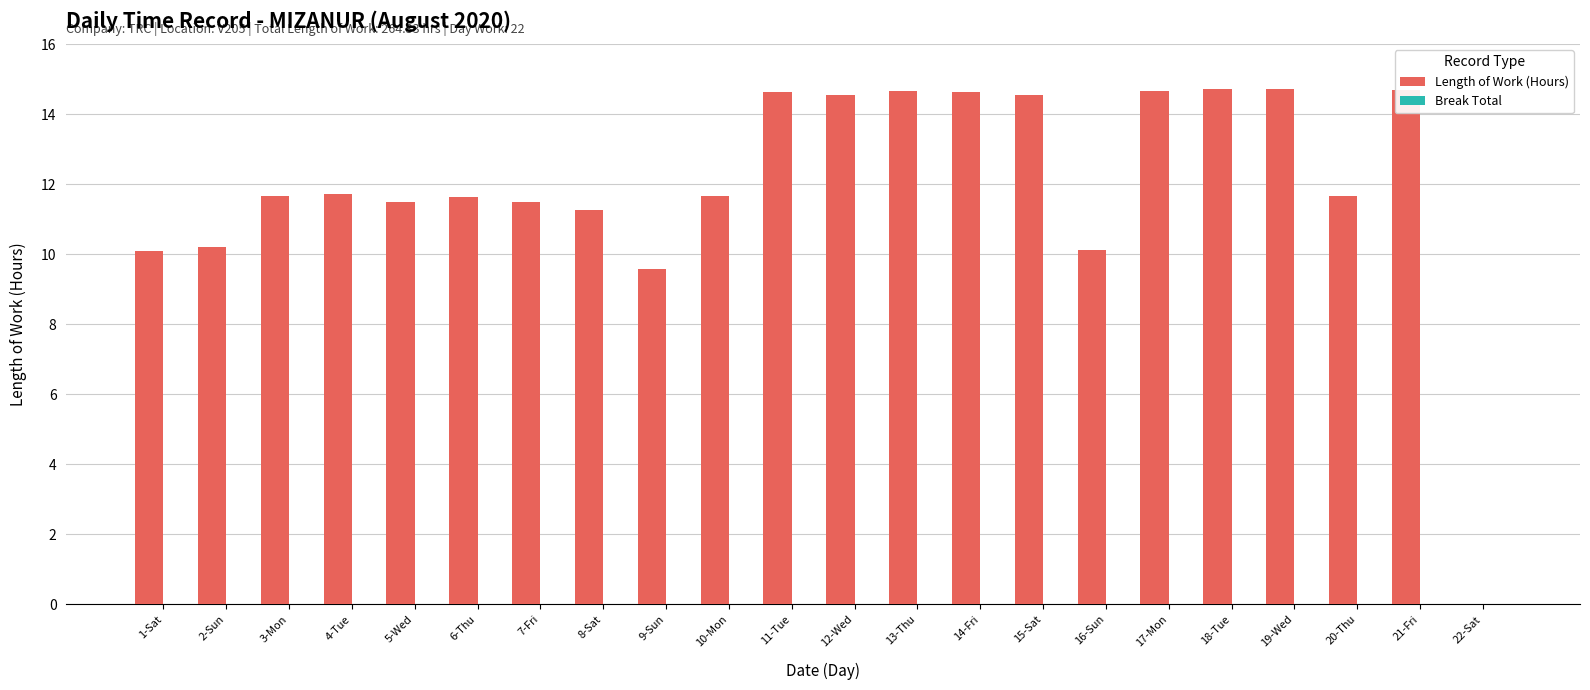

Are the bars horizontal?

No